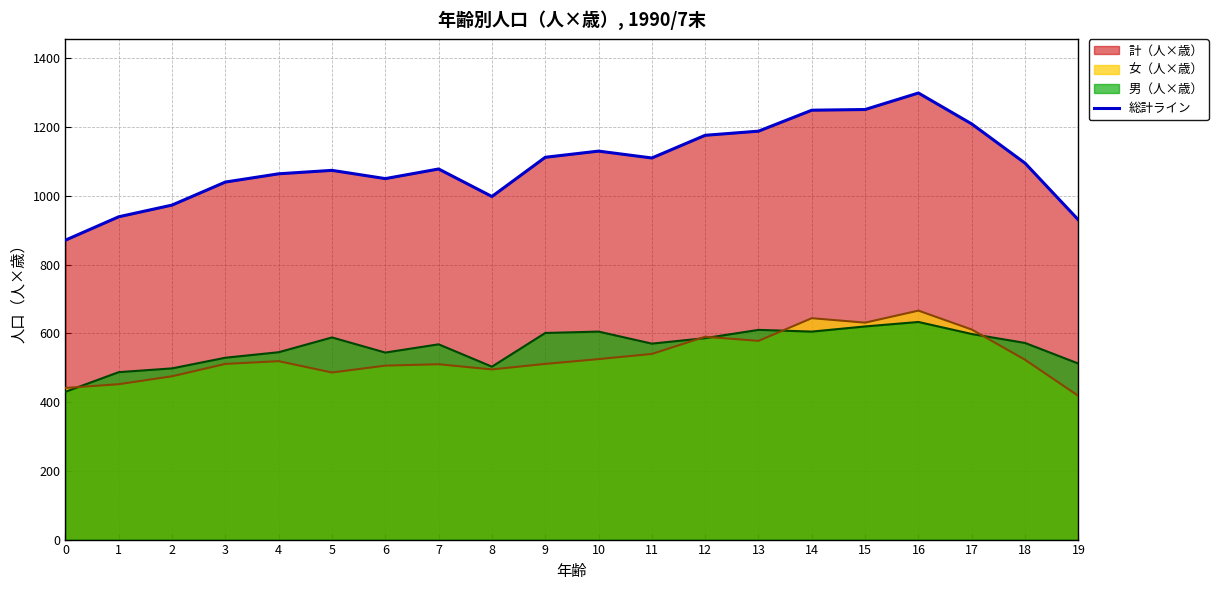

True or false: 計（人×歳）_line and 女（人×歳）_line cross at least once.

False